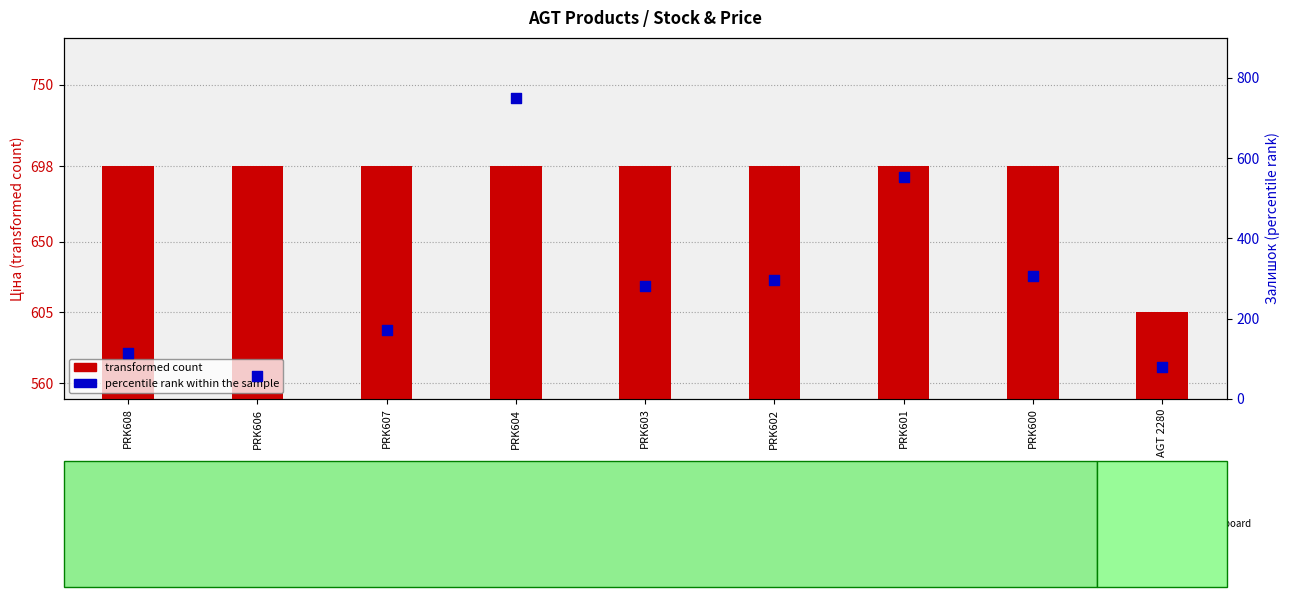

Which series reaches the maximum Y coordinate?

percentile rank within the sample